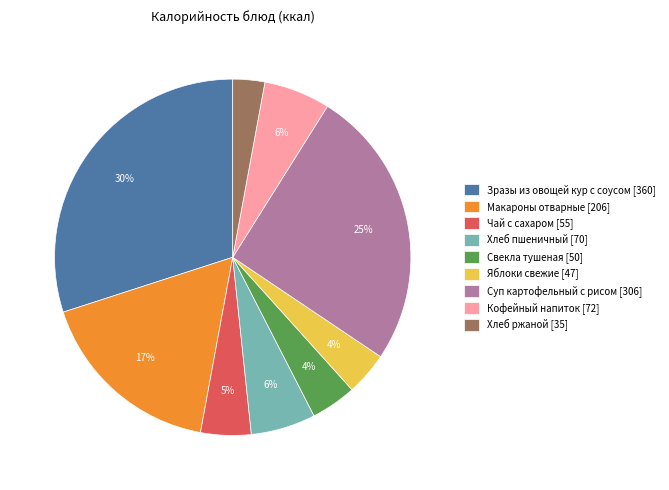

The Яблоки свежие slice represents 4% of the pie. True or false?

True